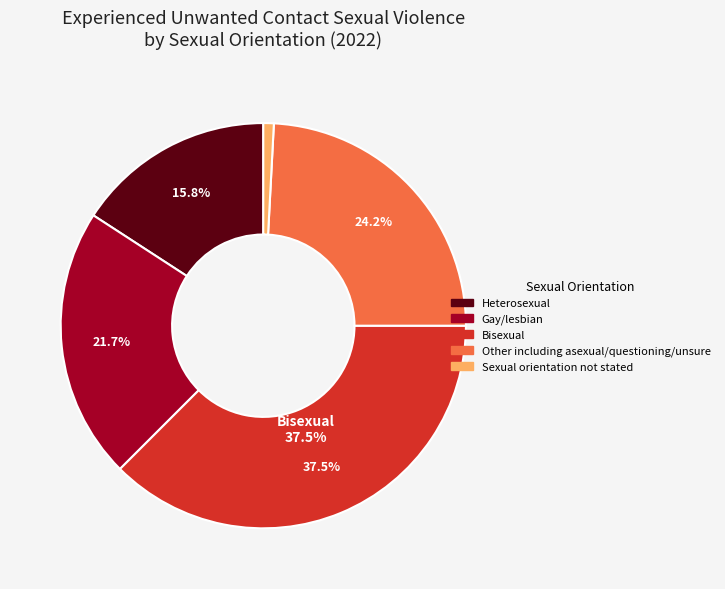

Which slice is the smallest?

Sexual orientation not stated